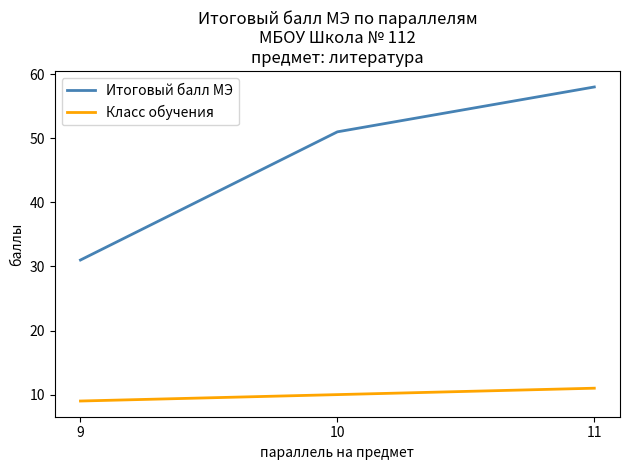

How many lines are shown in the chart?

2